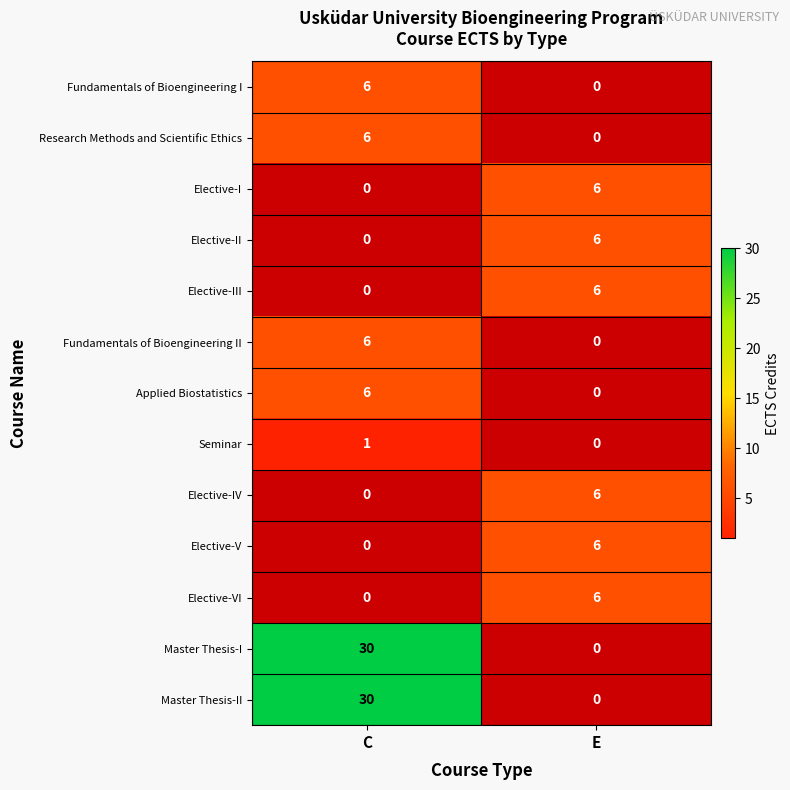

The value of Elective-II at E is 8. True or false?

False